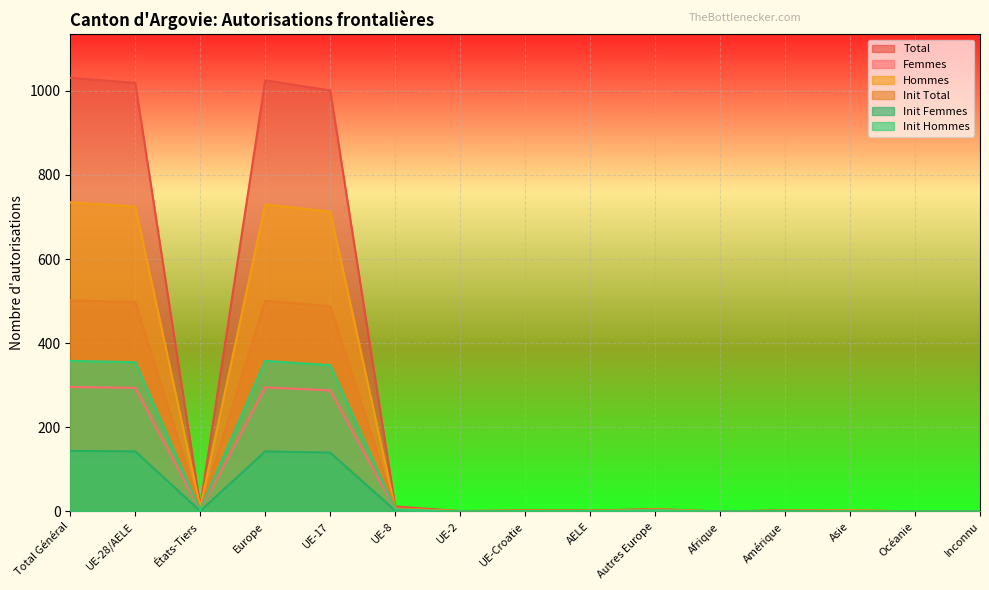

In Femmes, how many points are higher than both neighbors (excluding endpoints)?

2